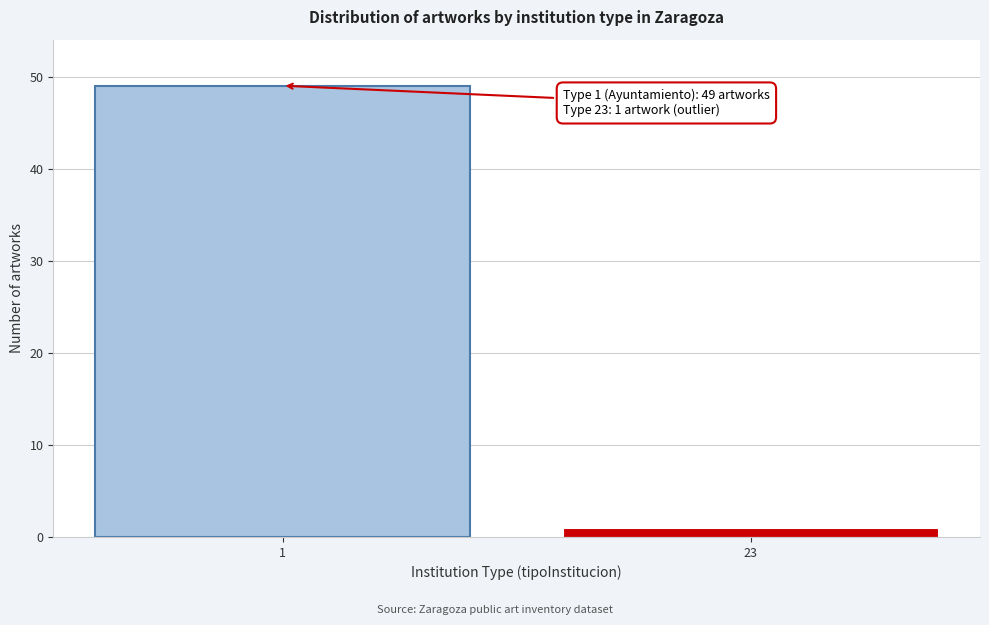

Reading right to left, what are all the values shown in this chart?

23=1	1=49